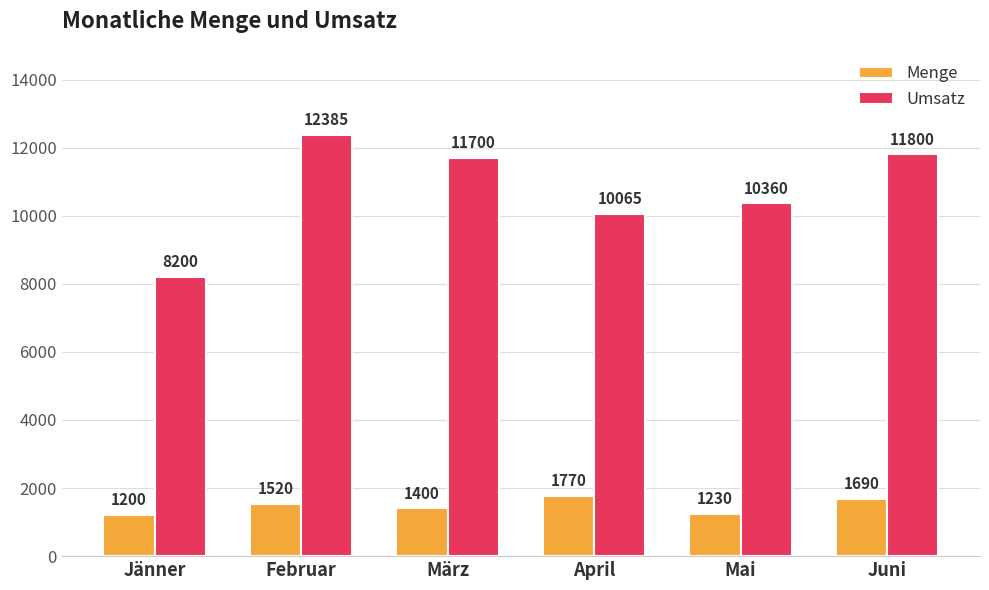

What is the label of the 2nd bar from the right?

Mai